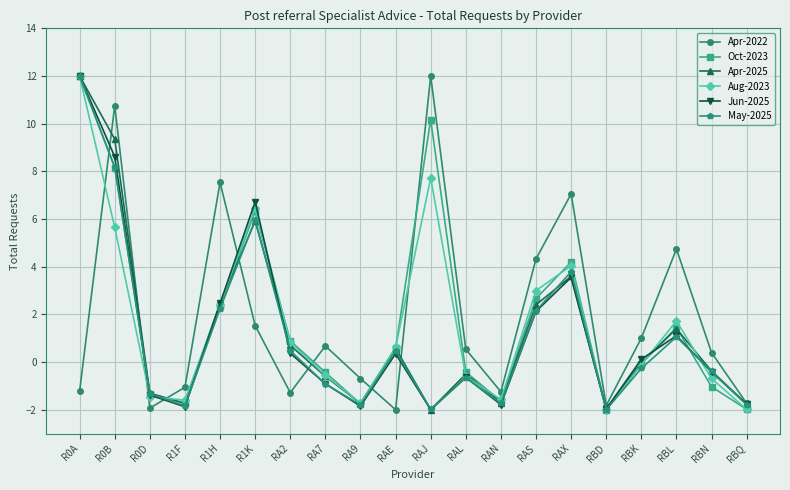

True or false: Aug-2023 has a value of 0.8 at RA2.

True